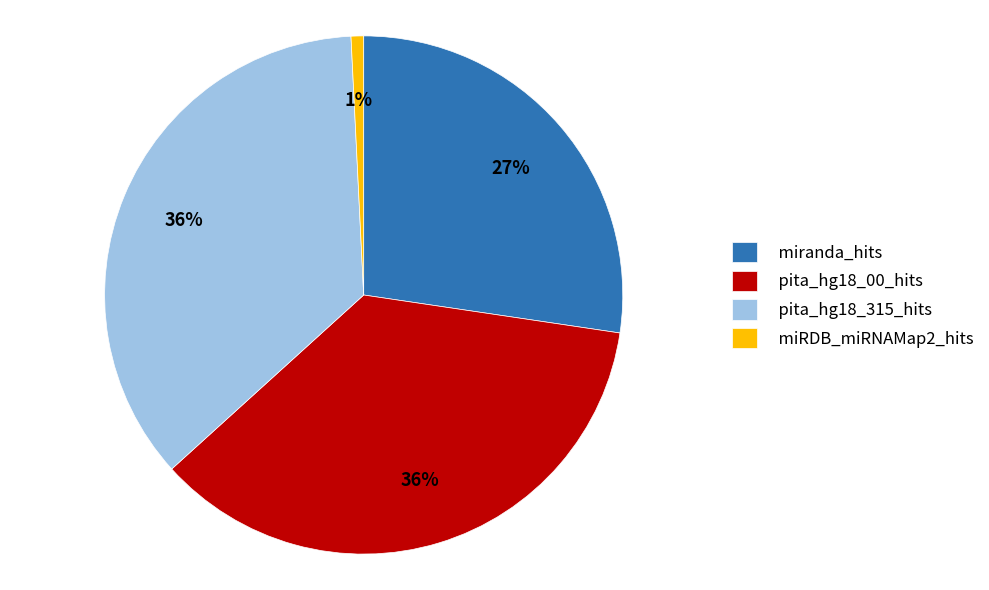

How many segments does this pie chart have?

4